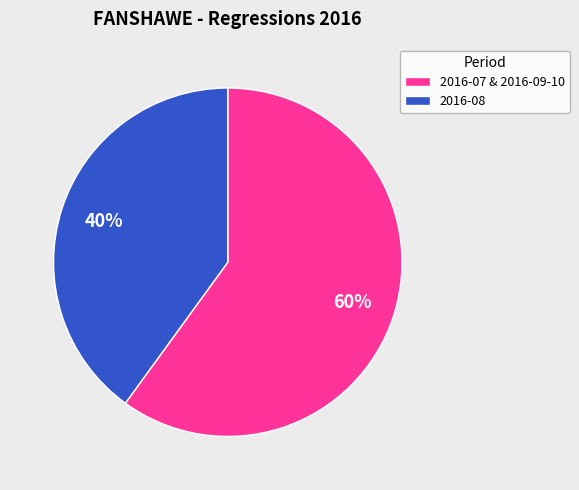

To the nearest percent, what percentage of the pie is 2016-08?

40%